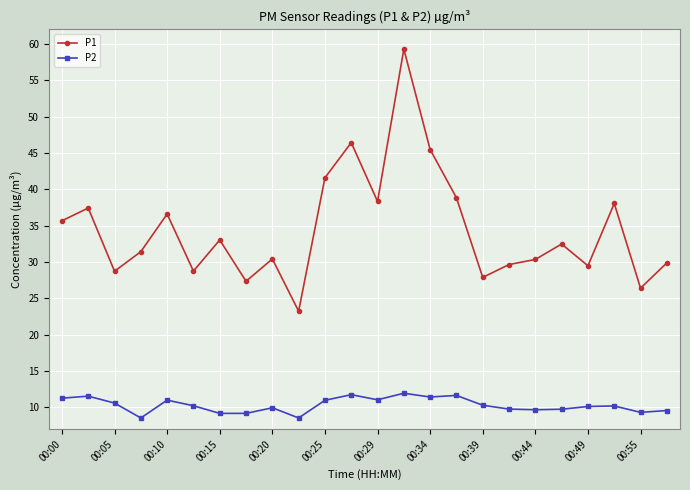

What is the value of the P2 point at the 5th from the left?

11.0